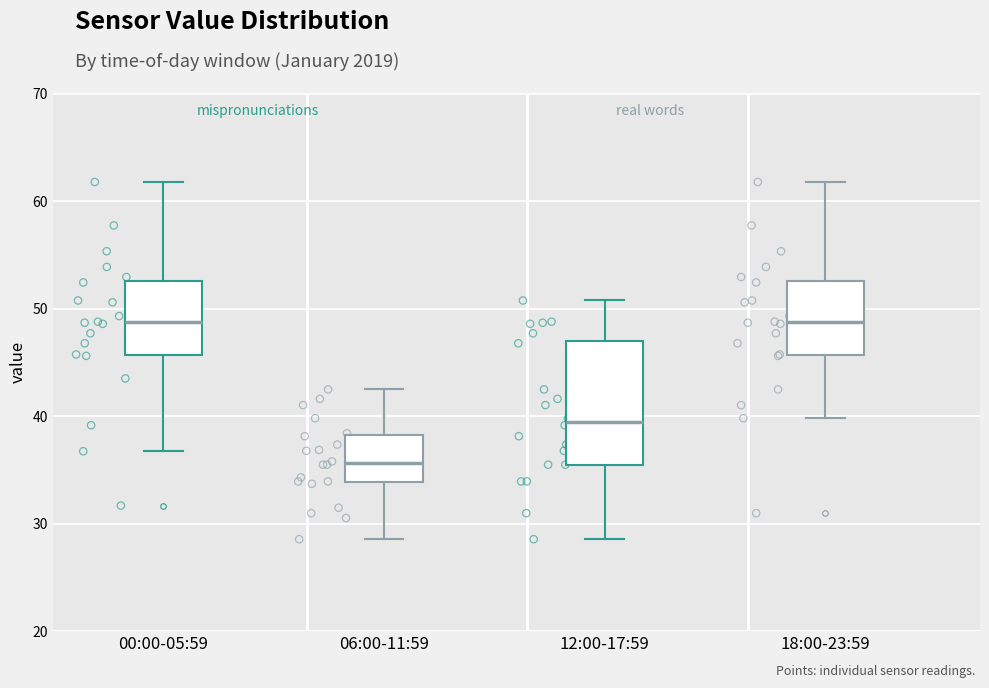

Reading left to right, read every box against the y-axis: the position of its median line, the range the box covers, and the ends of its whiskers. The values are not printed on the chart, so give them approximately, as read against the axis.

00:00-05:59: median 49, box 46 to 53, whiskers 37 to 62
06:00-11:59: median 36, box 34 to 38, whiskers 29 to 42
12:00-17:59: median 39, box 35 to 47, whiskers 29 to 51
18:00-23:59: median 49, box 46 to 53, whiskers 40 to 62